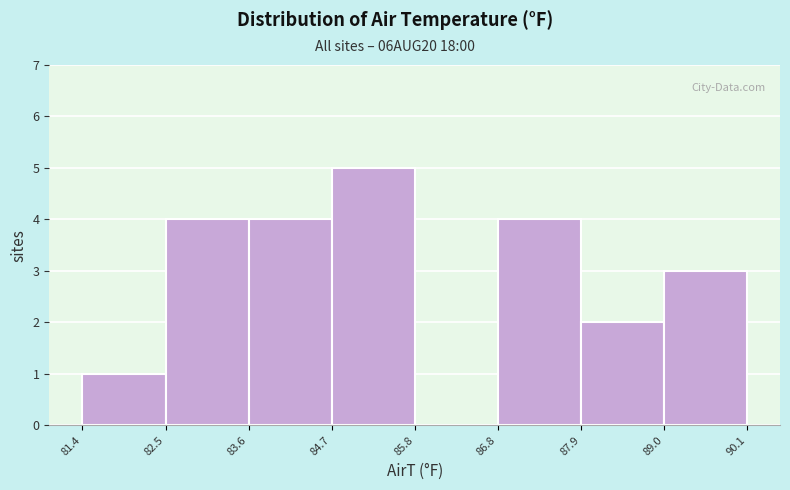

Which range on the x-axis has the tallest bar?

84.7 to 85.8